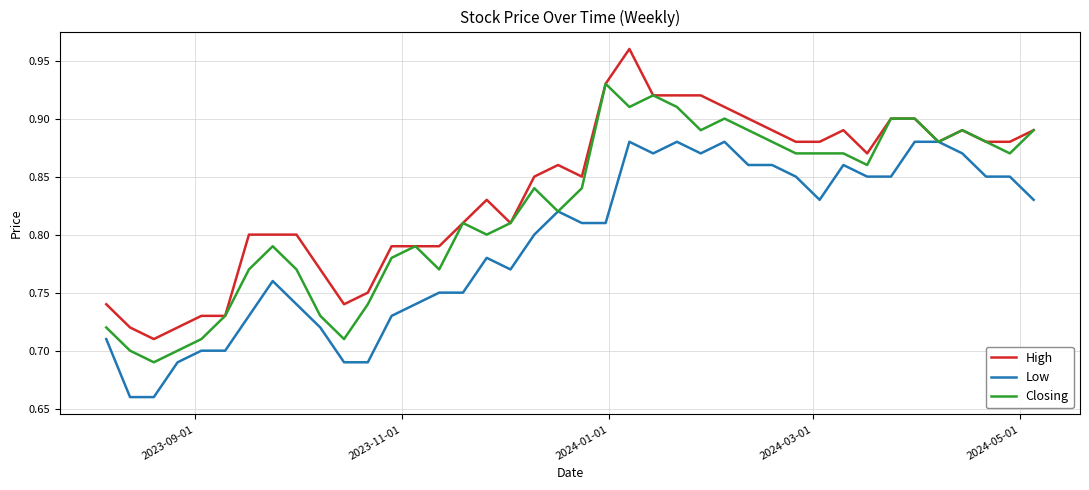

Which series has the largest total across all categories?

High